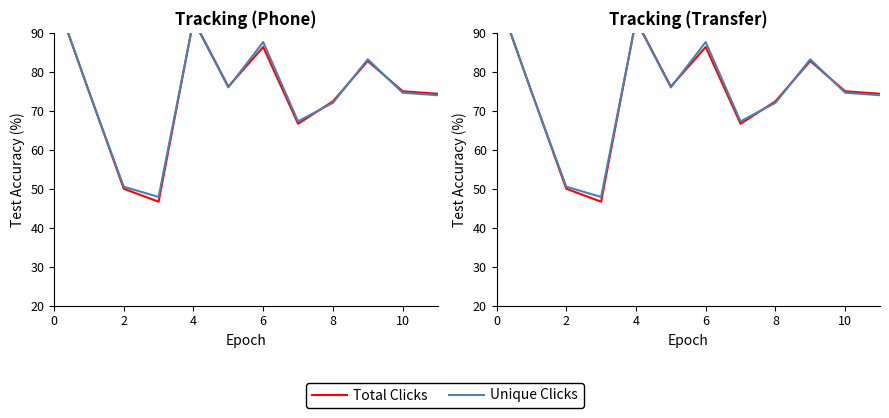

What are all the series names shown in the legend?

Total Clicks, Unique Clicks